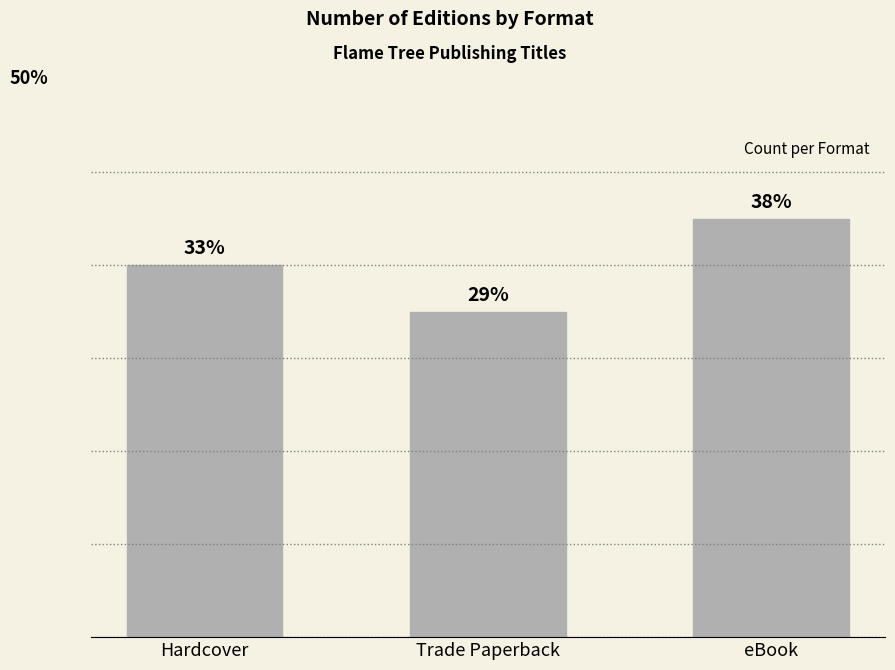

Are the bars horizontal?

No